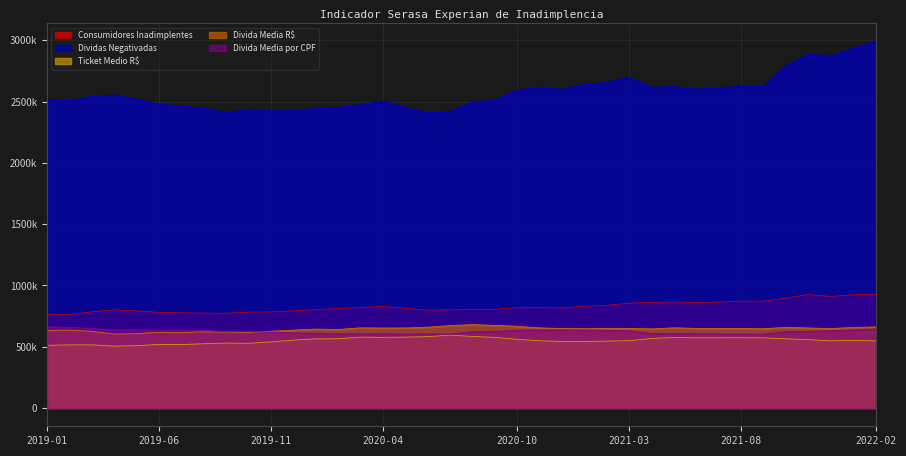

True or false: Divida Media R$ has a value of 348257.3 at 2019-12.

False